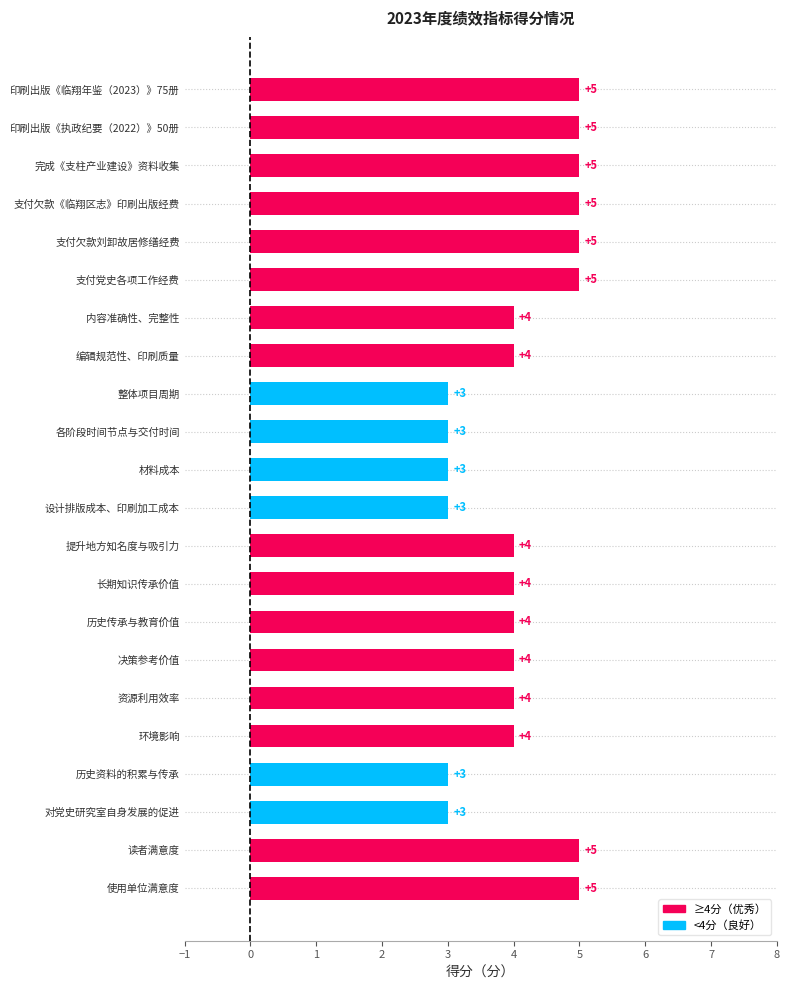

Reading top to bottom, extract all data points from this chart.

印刷出版《临翔年鉴（2023）》75册=5	印刷出版《执政纪要（2022）》50册=5	完成《支柱产业建设》资料收集=5	支付欠款《临翔区志》印刷出版经费=5	支付欠款刘卸故居修缮经费=5	支付党史各项工作经费=5	内容准确性、完整性=4	编辑规范性、印刷质量=4	整体项目周期=3	各阶段时间节点与交付时间=3	材料成本=3	设计排版成本、印刷加工成本=3	提升地方知名度与吸引力=4	长期知识传承价值=4	历史传承与教育价值=4	决策参考价值=4	资源利用效率=4	环境影响=4	历史资料的积累与传承=3	对党史研究室自身发展的促进=3	读者满意度=5	使用单位满意度=5